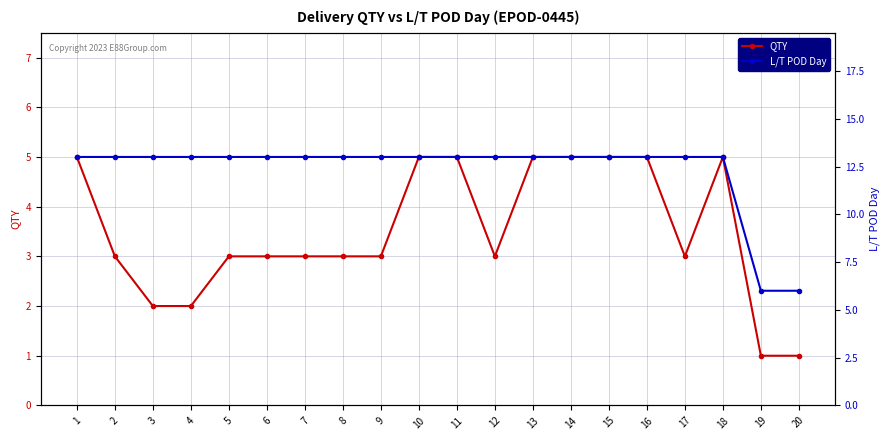

What is the difference between the maximum and minimum values in the QTY series?

4